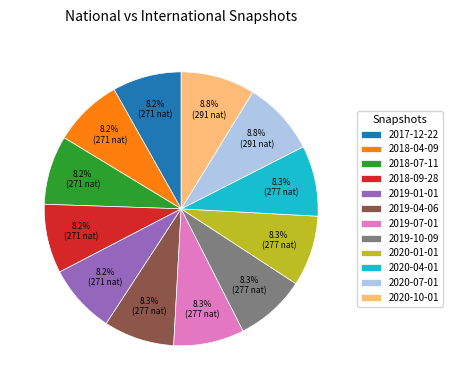

Do 2018-09-28 and 2020-01-01 together represent more than half of the pie?

No